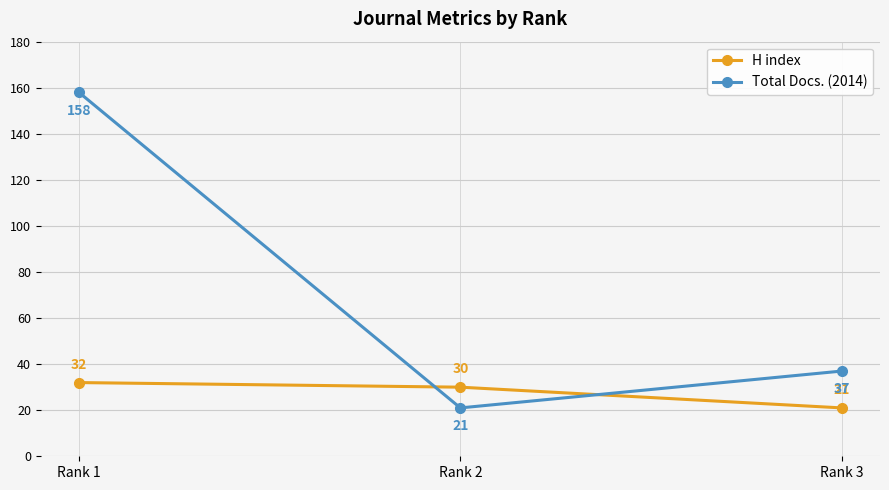

Rank the series by their average value, from highest to lowest.

Total Docs. (2014), H index